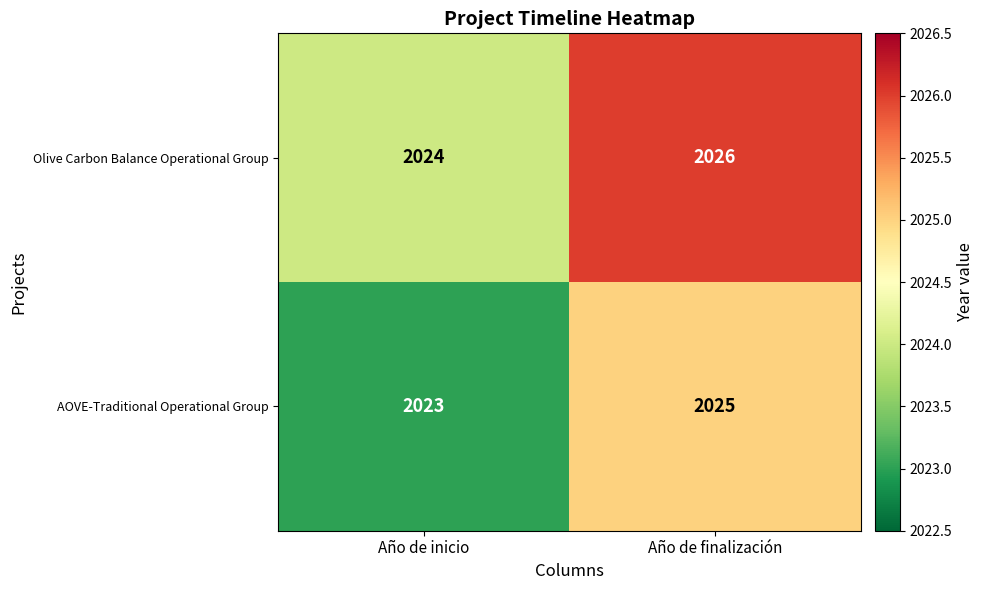

What is the smallest value displayed?

2023